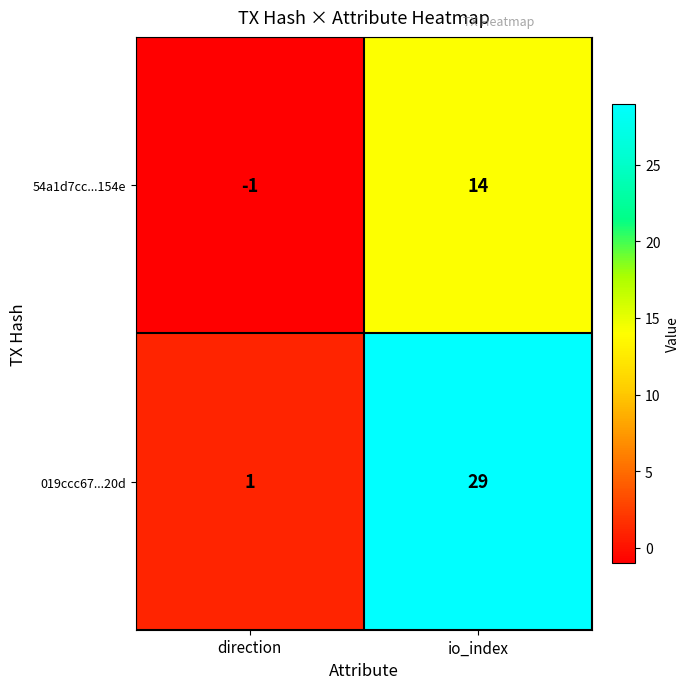

Reading right to left, what are all the values shown in this chart?

54a1d7cc...154e: io_index=14	direction=-1
019ccc67...20d: io_index=29	direction=1